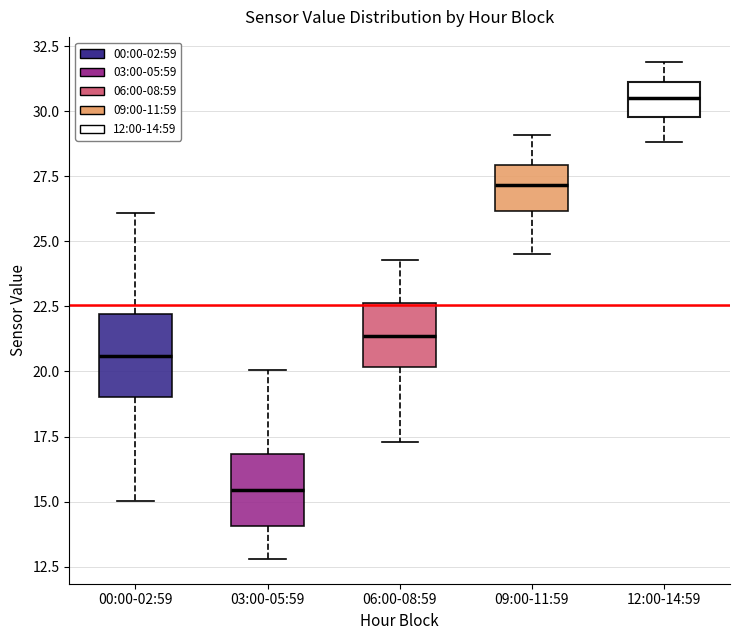

Reading left to right, transcribe this box plot: for each box, give where its median line is, the range the box spans, and where its two whiskers end, as read against the y-axis. The values are not printed on the chart, so give them approximately, as read against the axis.

00:00-02:59: median 20.5, box 19.0 to 22.0, whiskers 15.0 to 26.0
03:00-05:59: median 15.5, box 14.0 to 17.0, whiskers 13.0 to 20.0
06:00-08:59: median 21.5, box 20.0 to 22.5, whiskers 17.5 to 24.5
09:00-11:59: median 27.0, box 26.0 to 28.0, whiskers 24.5 to 29.0
12:00-14:59: median 30.5, box 30.0 to 31.0, whiskers 29.0 to 32.0